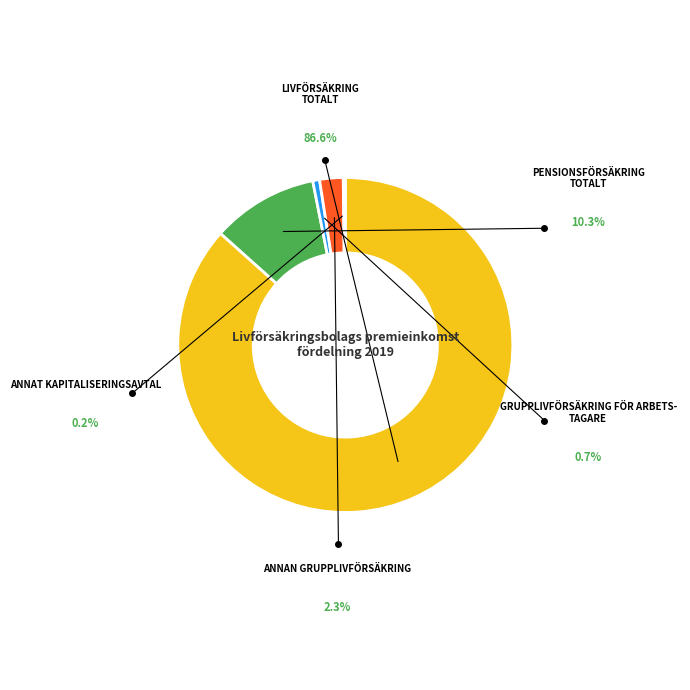

To the nearest percent, what is the average slice percentage?

20%